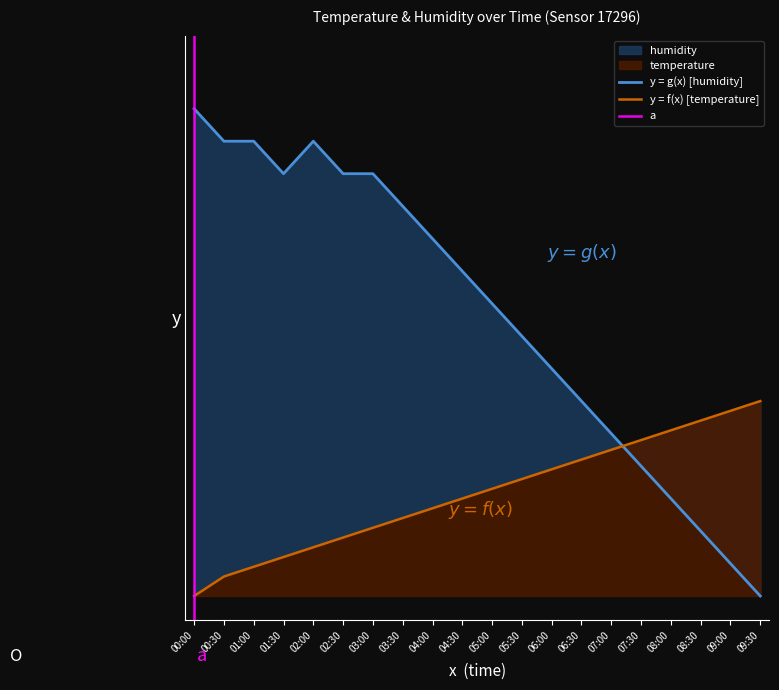

At how many categories does at least one series exceed 0?

20